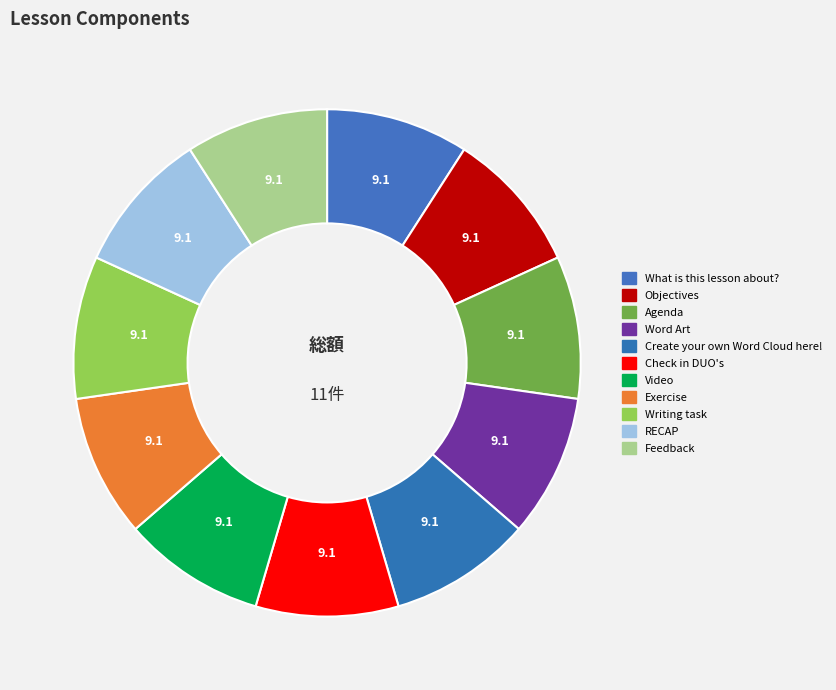

What percentage is the Writing task slice, to the nearest percent?

9%